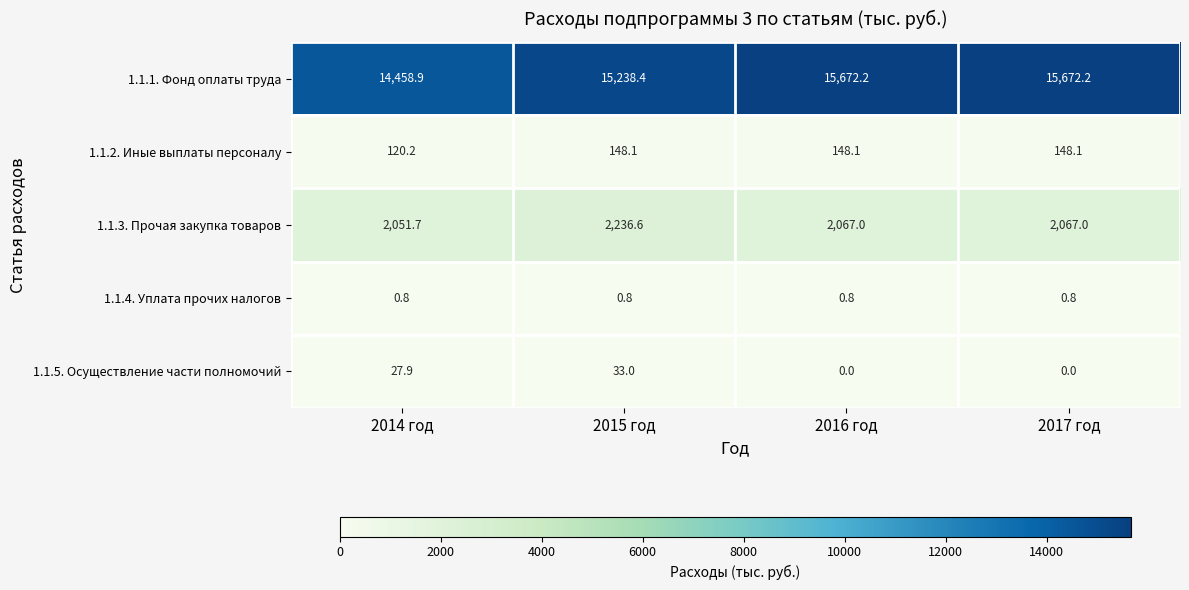

What is the difference between the 1.1.5. Осуществление части полномочий values at 2017 год and 2014 год?

27.9